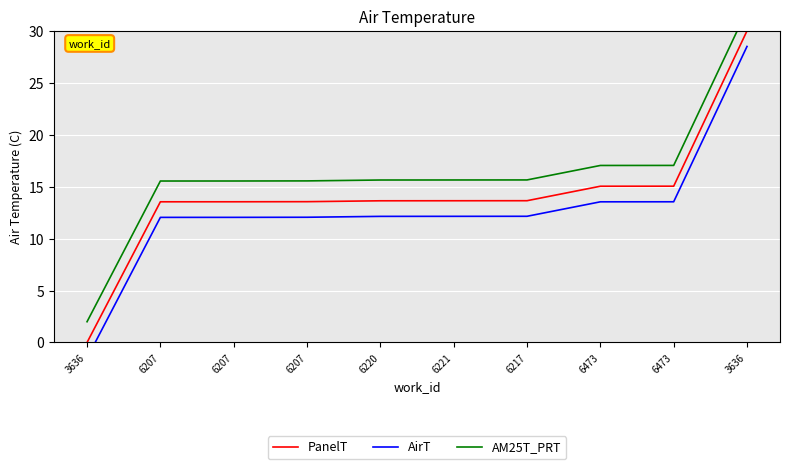

What is the difference between the highest and lowest values at 3636?

3.5